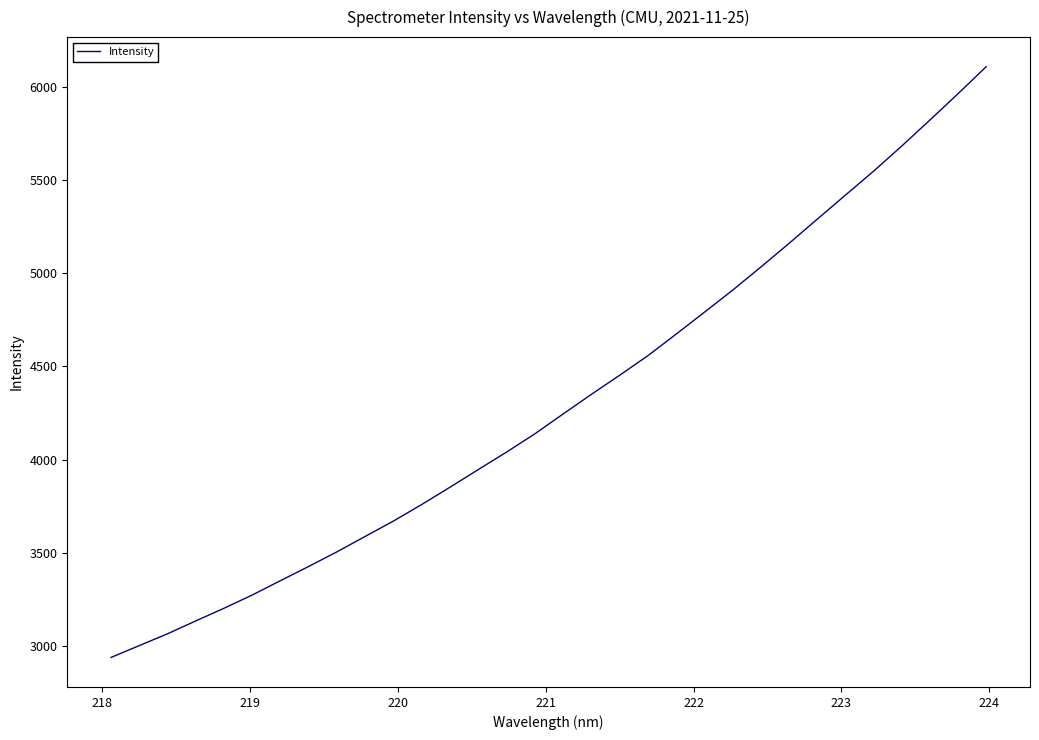

Reading left to right, transcribe all the data shown in this chart.

2939.4	3002.9	3066.3	3135.3	3203.2	3274.3	3351.4	3427.6	3506.0	3588.7	3671.0	3759.7	3852.3	3946.7	4040.3	4138.0	4244.2	4349.3	4451.6	4556.3	4671.8	4789.0	4907.2	5031.1	5157.9	5287.8	5416.9	5545.4	5680.4	5819.9	5961.4	6106.4